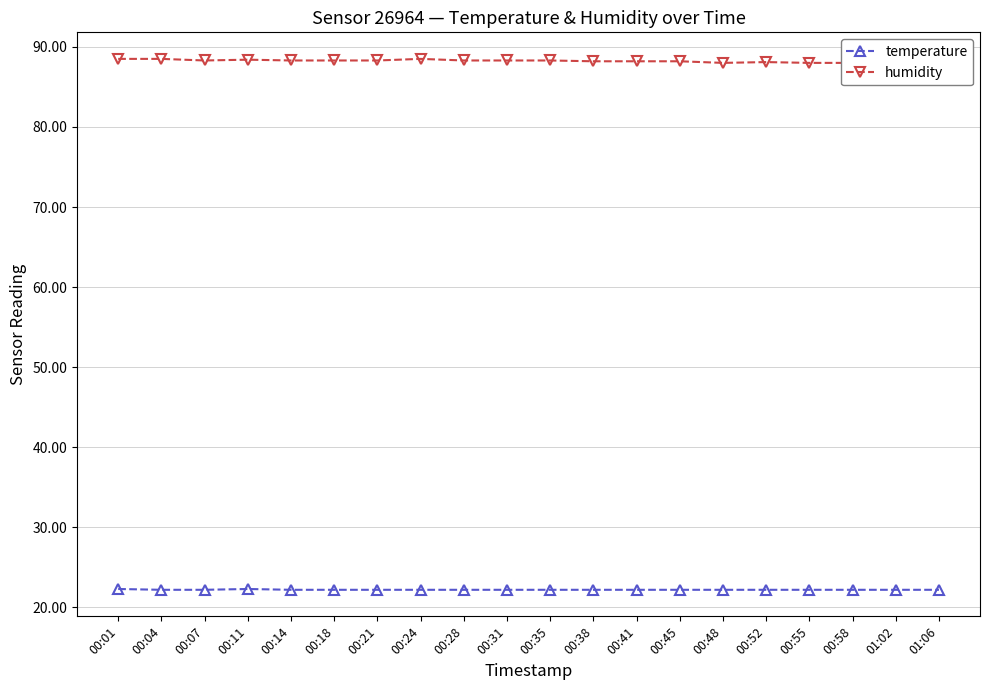

What is the difference between the humidity values at 01:02 and 00:45?

0.1